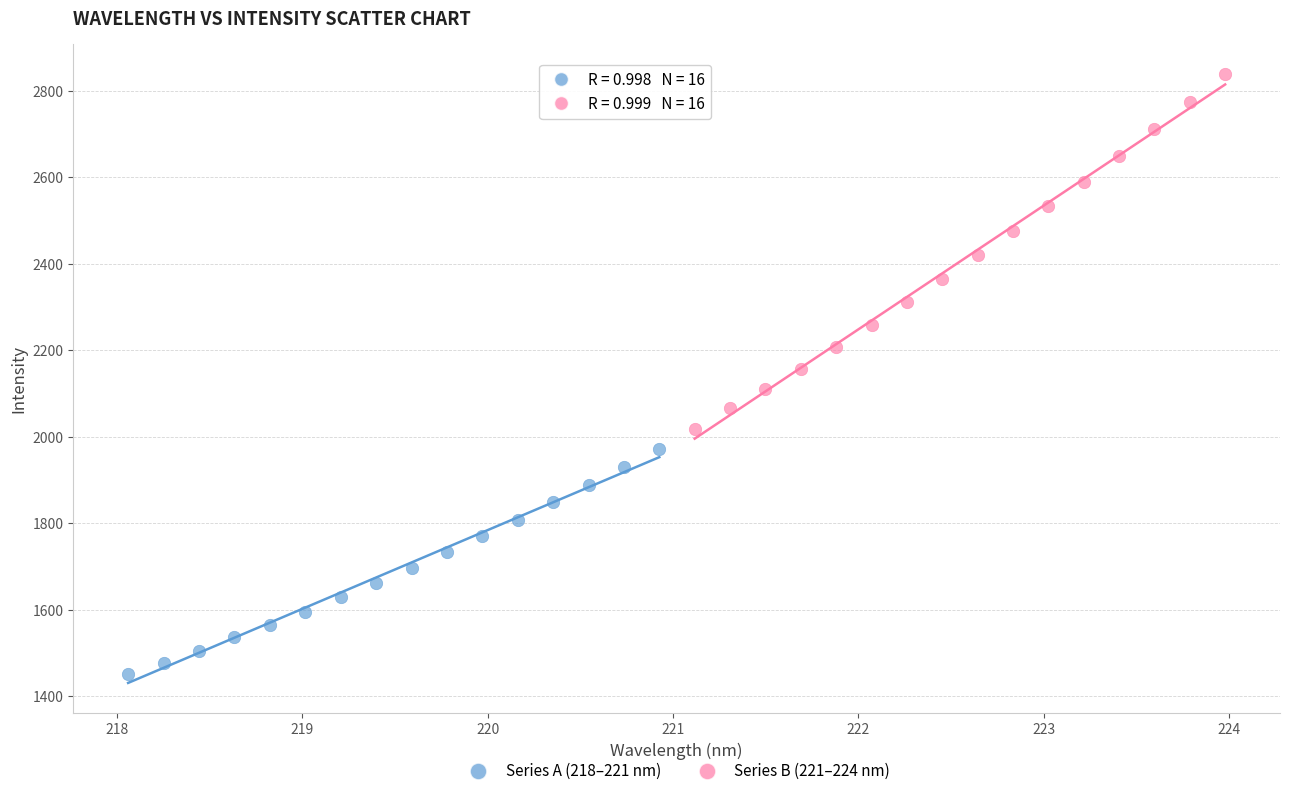

Which series has the largest Y range (max minus min)?

Series B (221–224 nm)